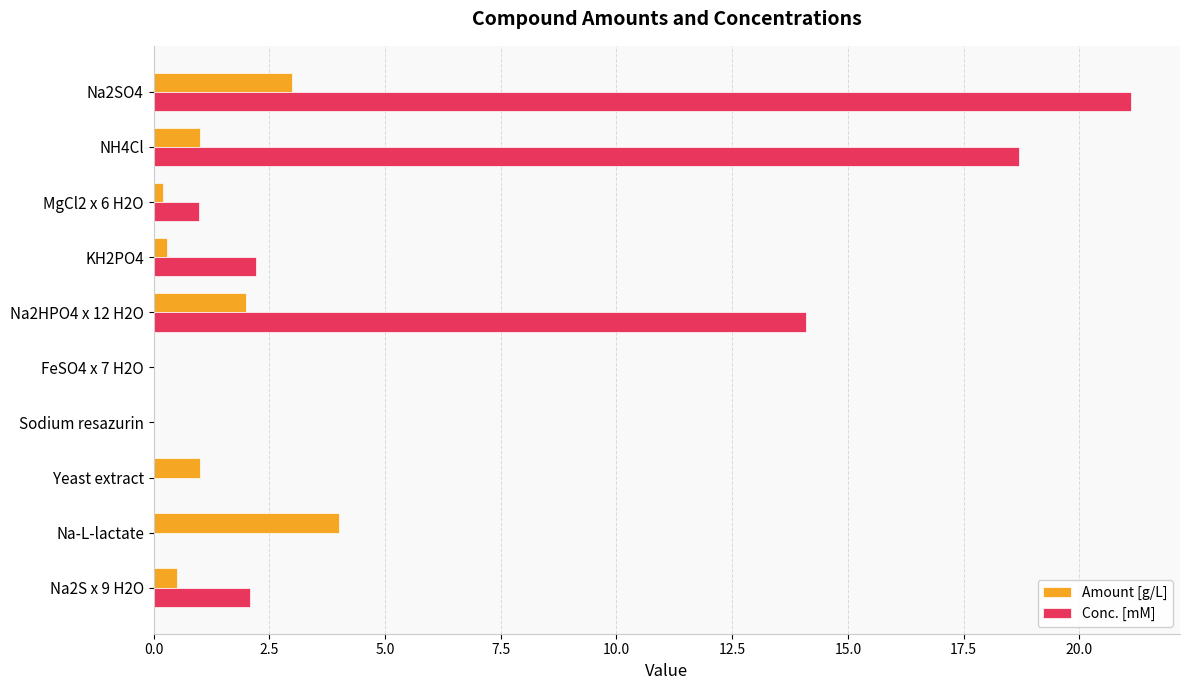

At which label does Amount [g/L] reach its peak?

Na-L-lactate